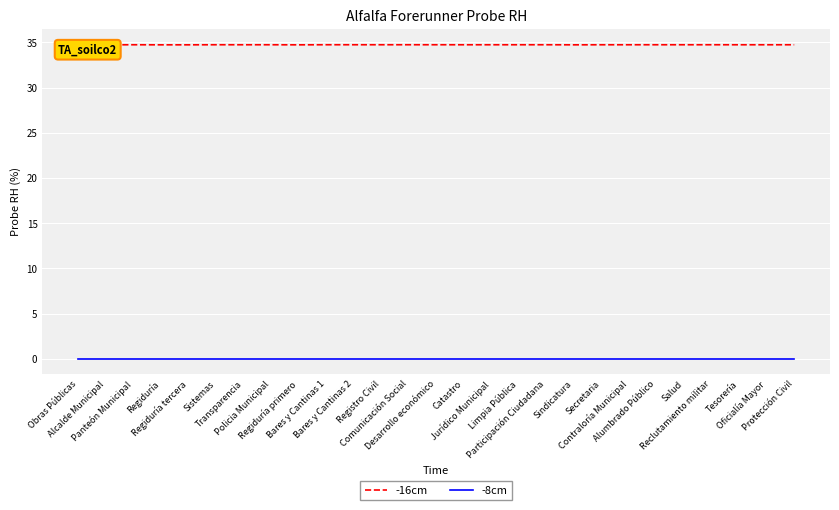

Is the value of -16cm at Limpia Pública greater than the value of -8cm at Policia Municipal?

Yes